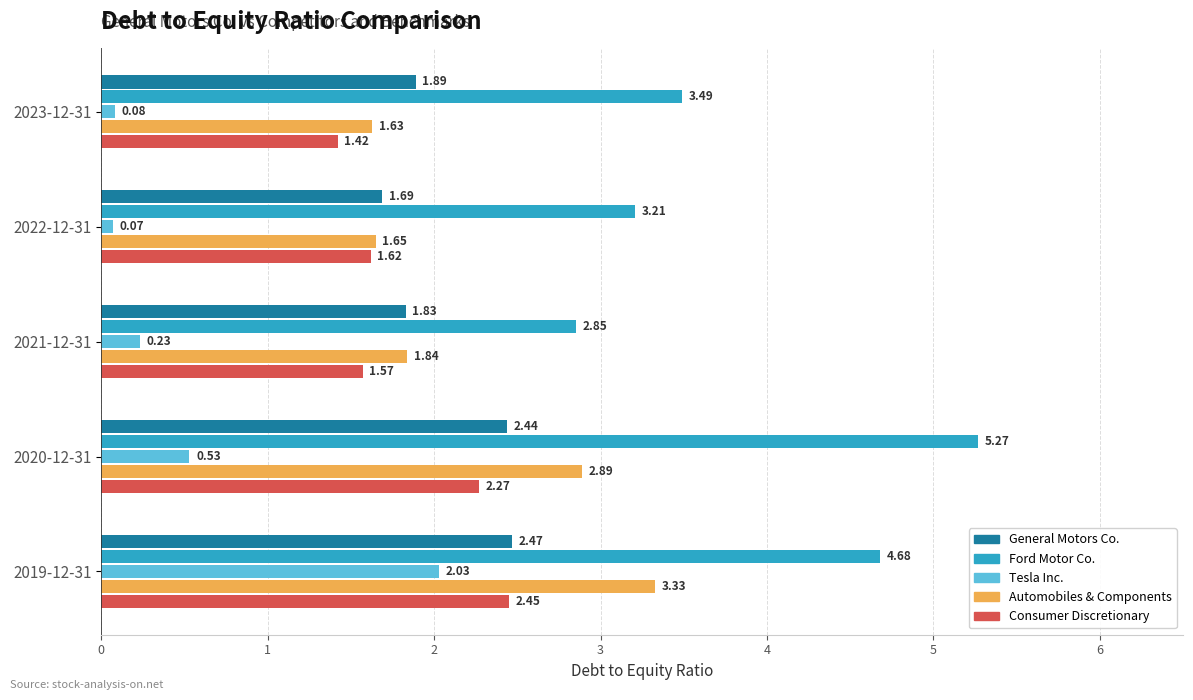

At how many categories does at least one series exceed 2?

5